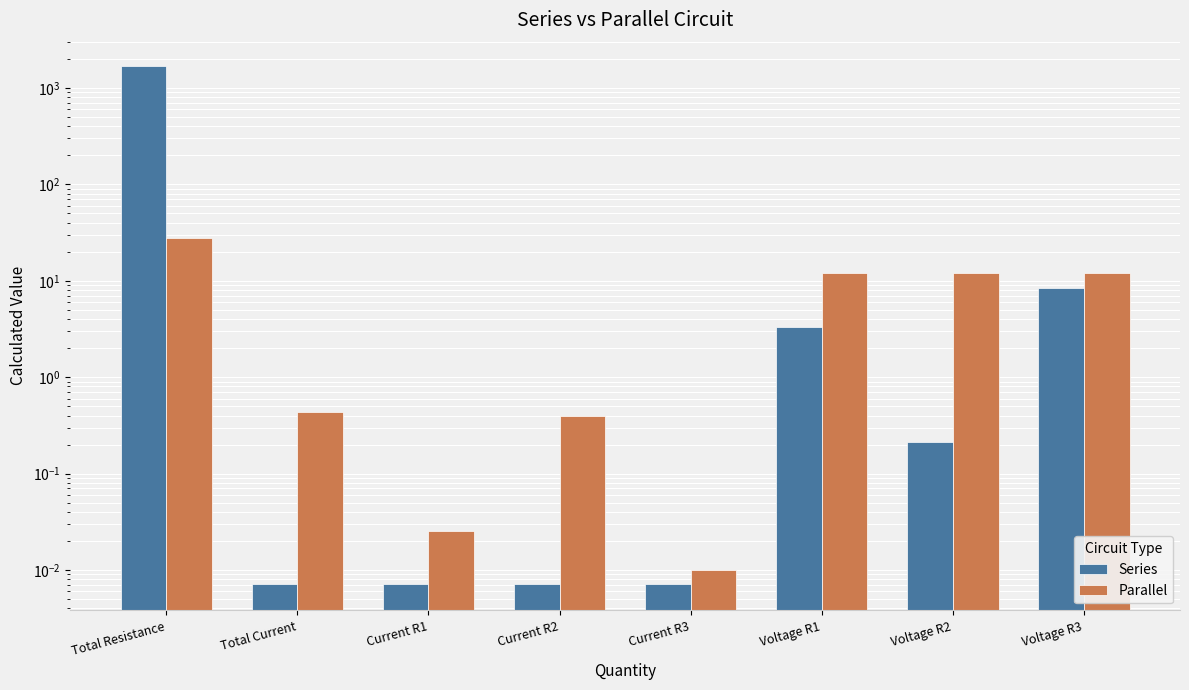

What is the value of the Series bar at the 7th from the left?

0.2